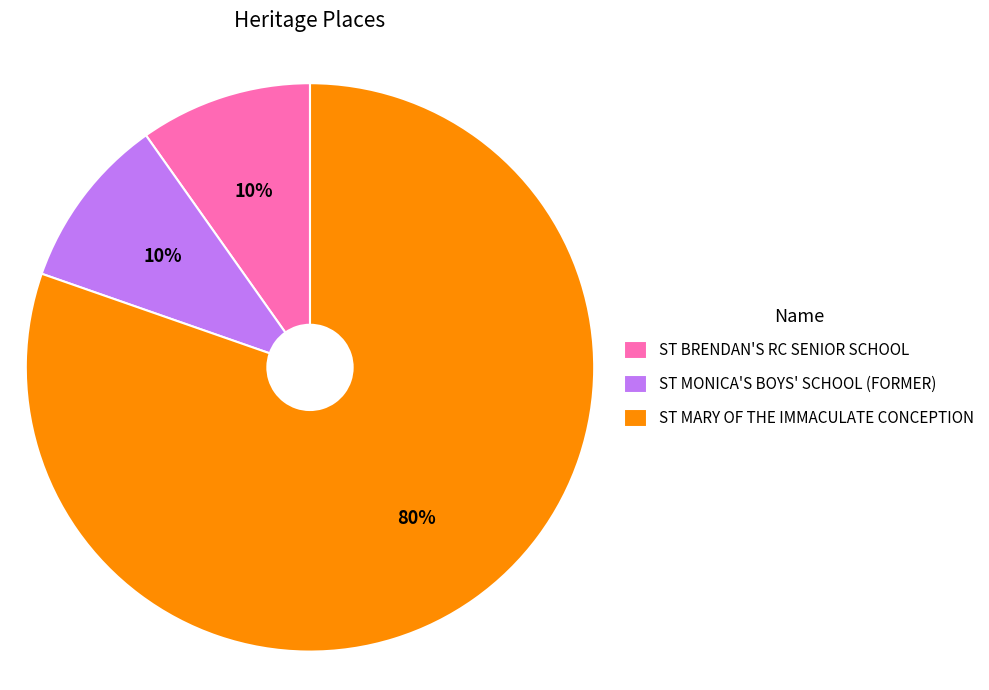

The ST MONICA'S BOYS' SCHOOL (FORMER) slice represents 10% of the pie. True or false?

True